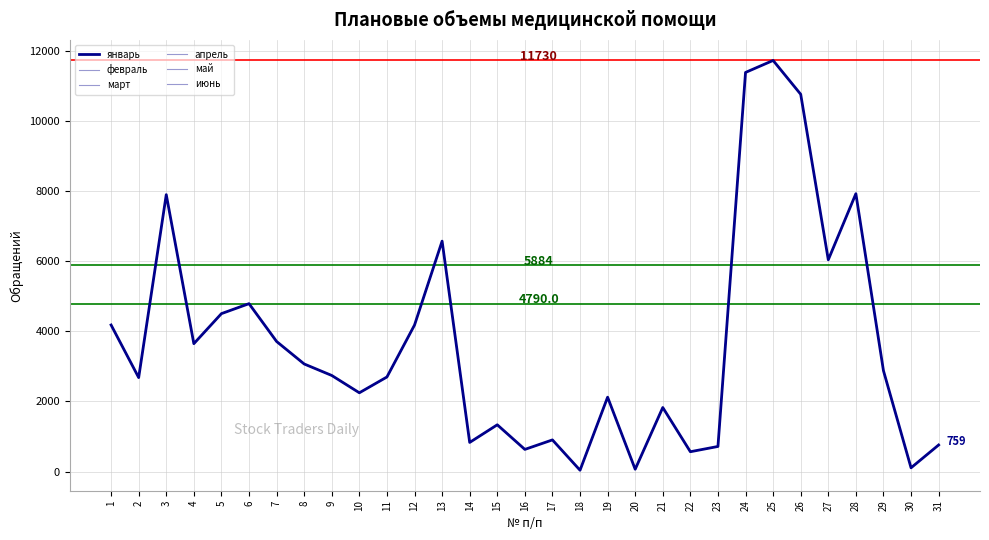

How many lines are shown in the chart?

6